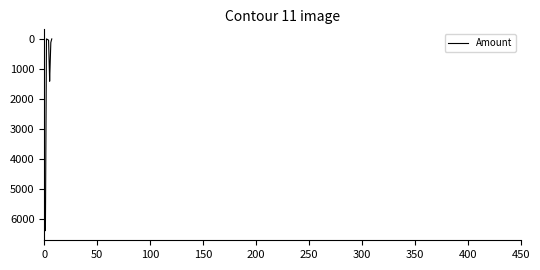

What is the difference between the maximum and minimum values?

6400.6